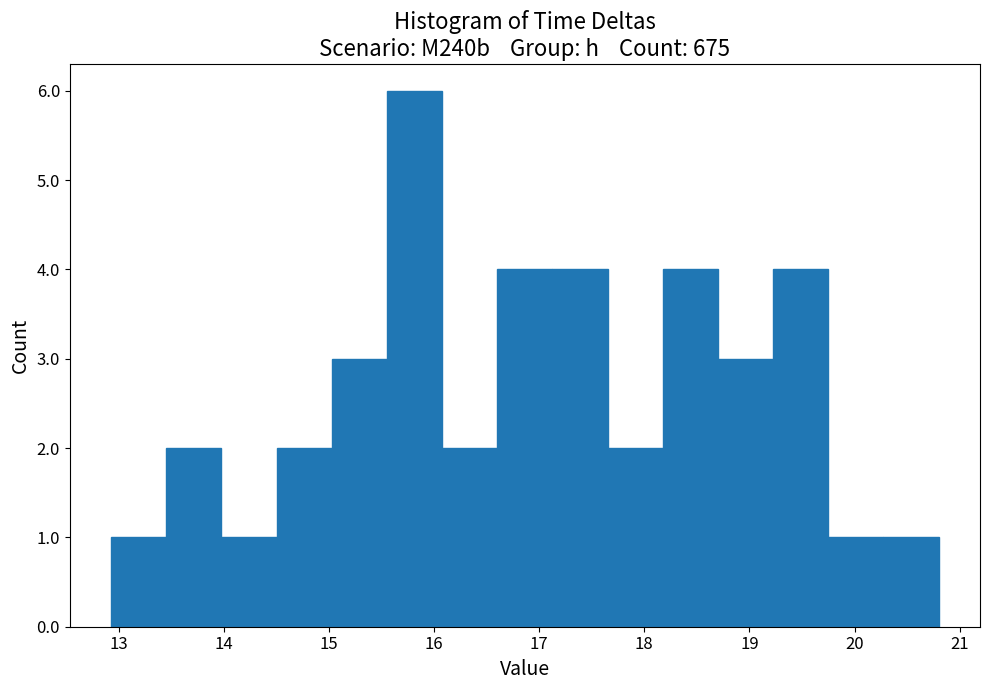

Over which range of the x-axis is the bar tallest?

15.6 to 16.1